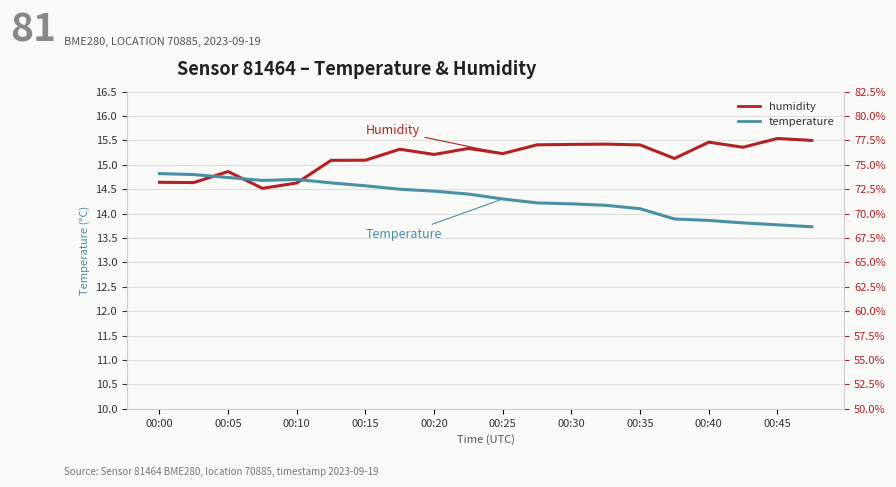

At which label does temperature reach its peak?

00:00